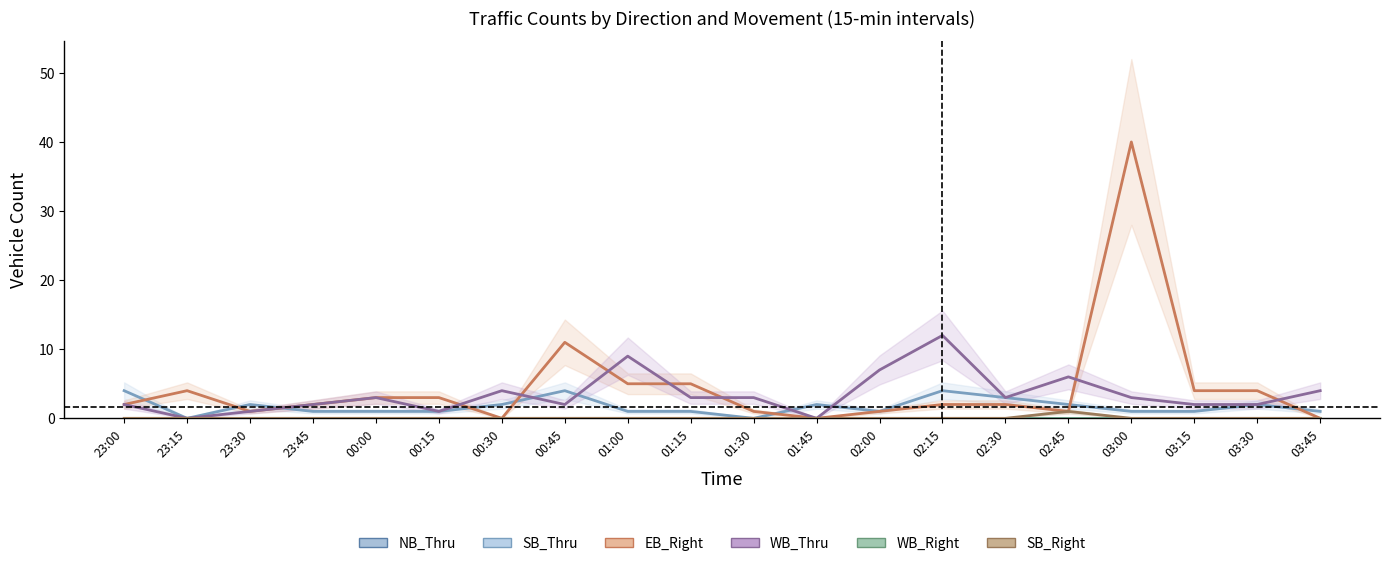

At which category is the sum across all series the highest?

03:00